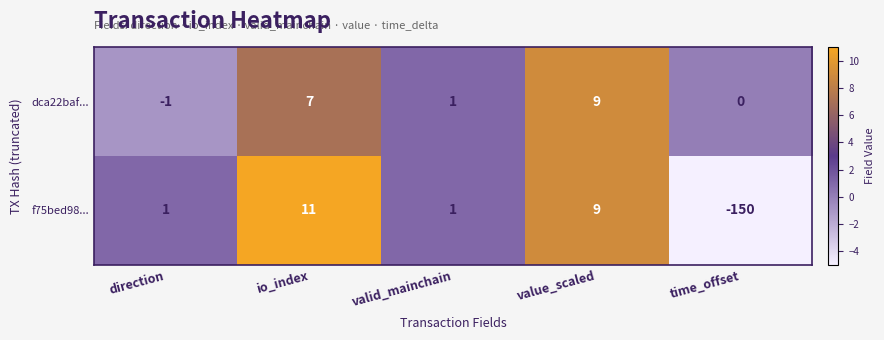

The f75bed98... series shows 2 at value_scaled. True or false?

False